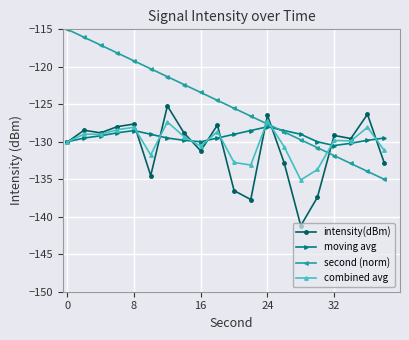

What are all the series names shown in the legend?

intensity(dBm), moving avg, second (norm), combined avg